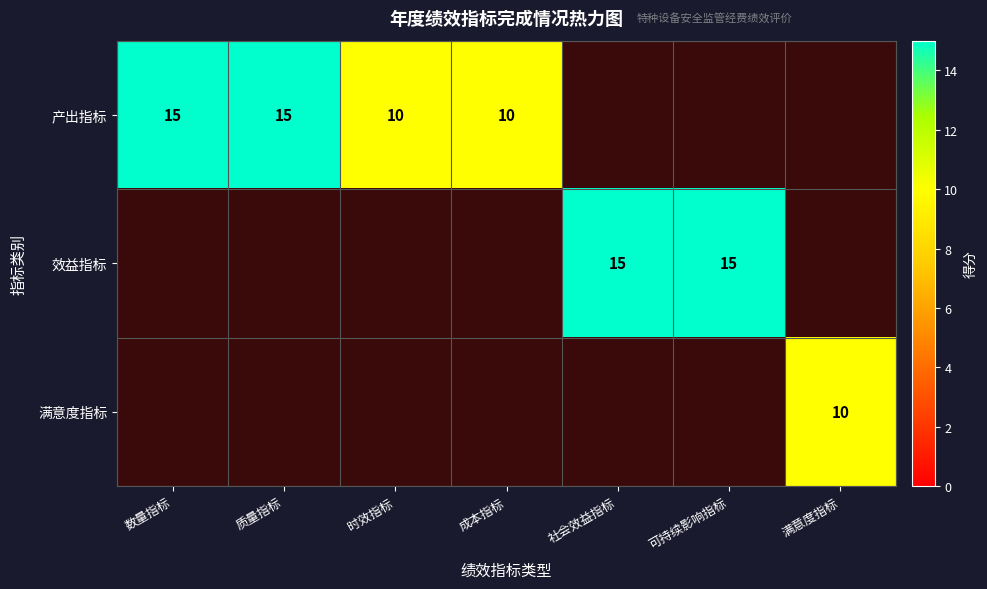

What is the sum of the 产出指标 values at 质量指标 and 数量指标?

30